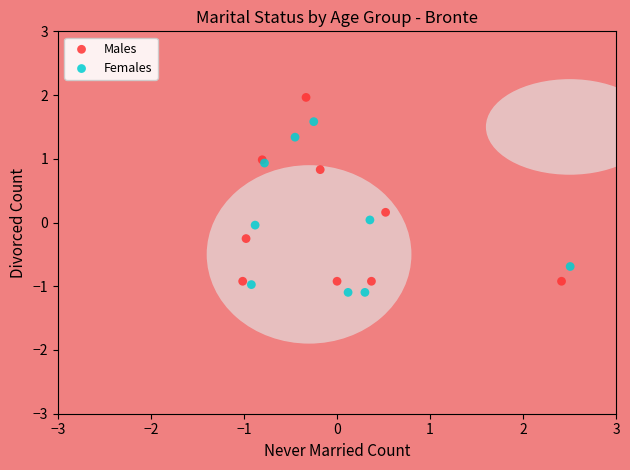

Which series contains the highest Y value?

Males